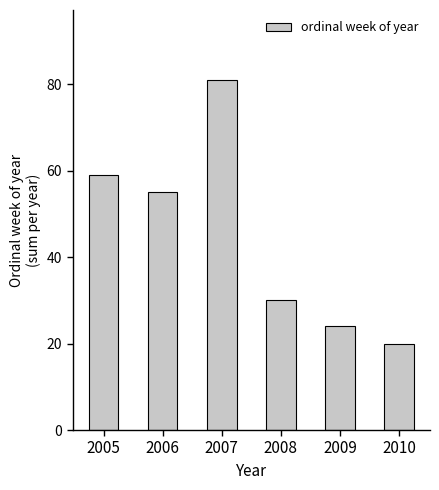

Rank the categories by value from lowest to highest.

2010, 2009, 2008, 2006, 2005, 2007